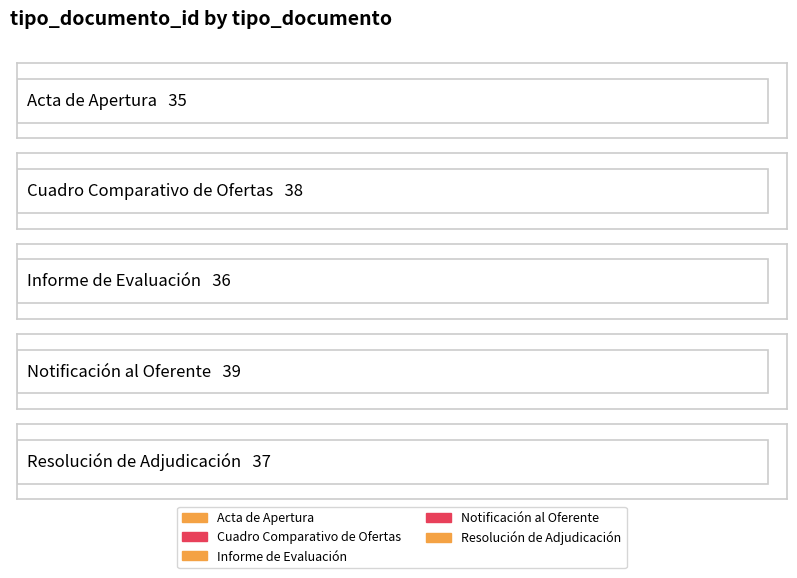

Are the bars horizontal?

Yes